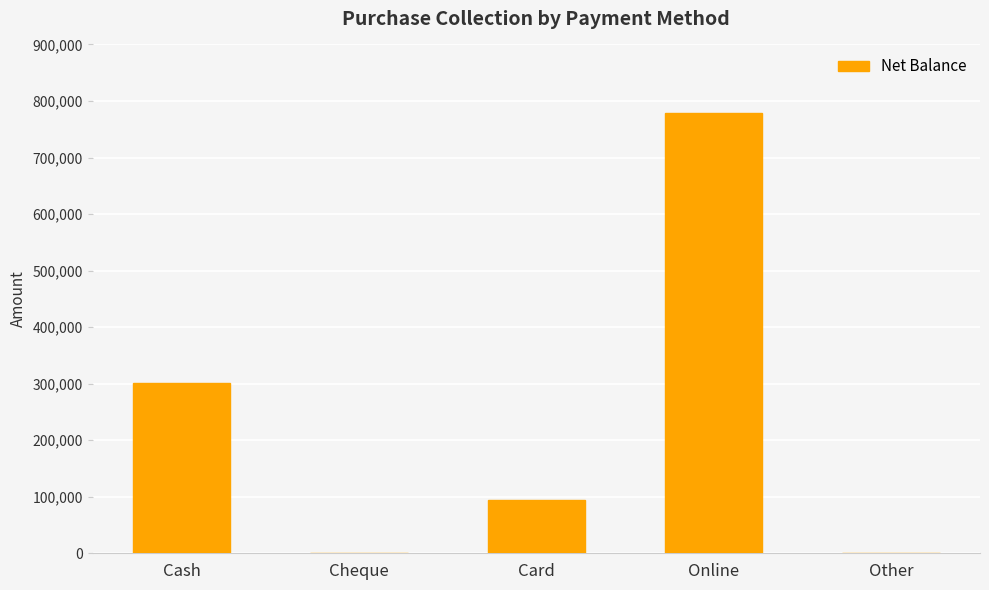

Is it true that the value at Online is 779592?

True